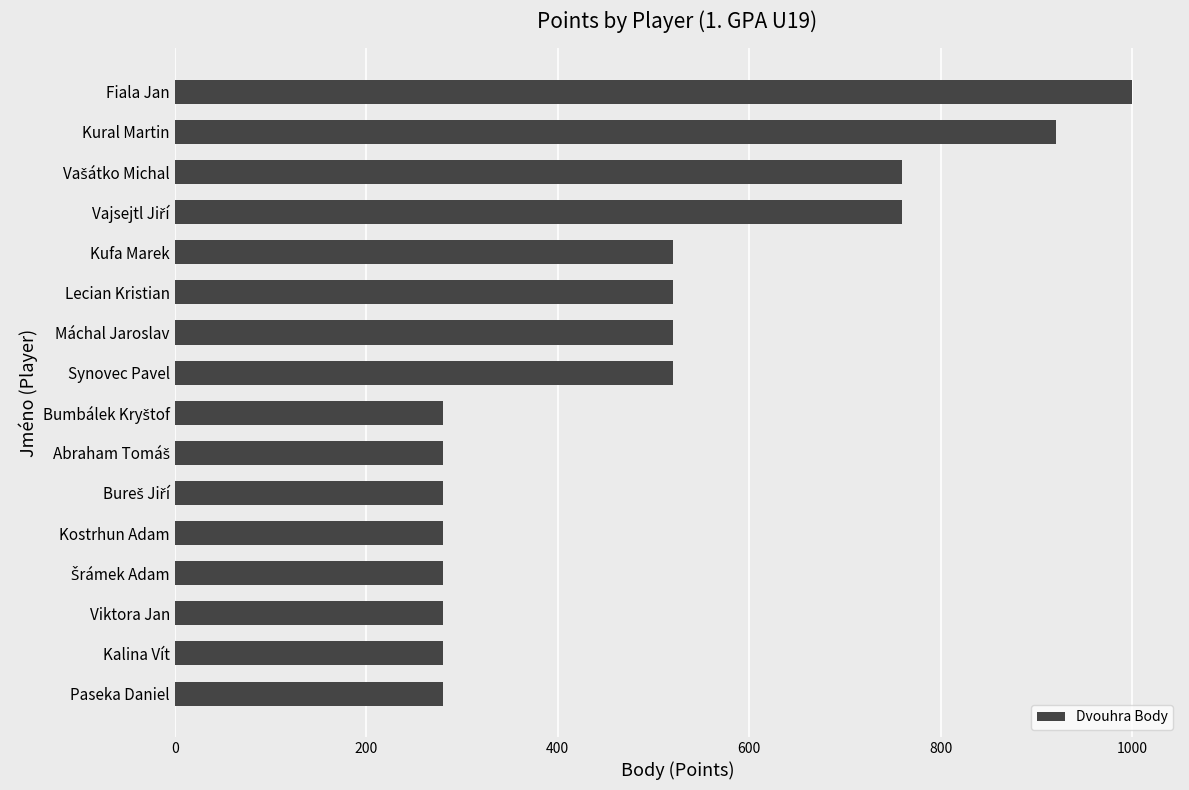

What is the value of the 15th bar from the top?

280